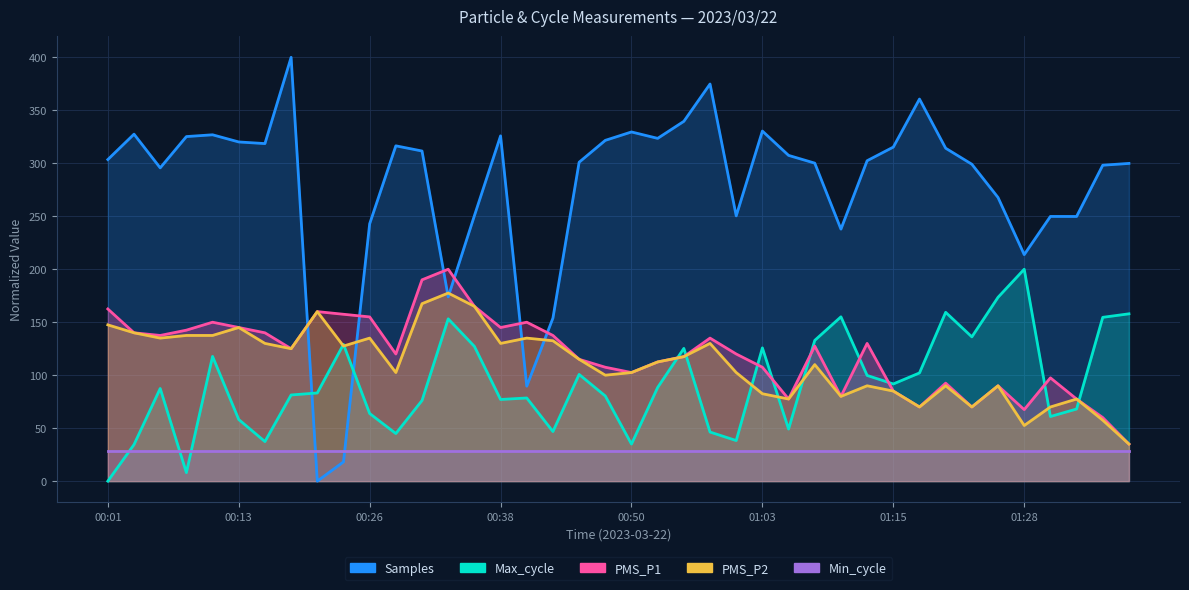

What is the value of the Max_cycle point at the 35th from the left?

173.5